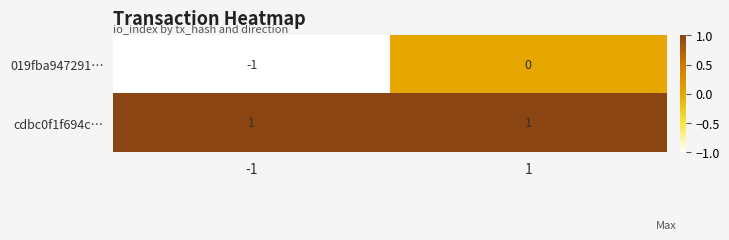

Reading left to right, extract all data points from this chart.

019fba947291…: -1=-1	1=0
cdbc0f1f694c…: -1=1	1=1